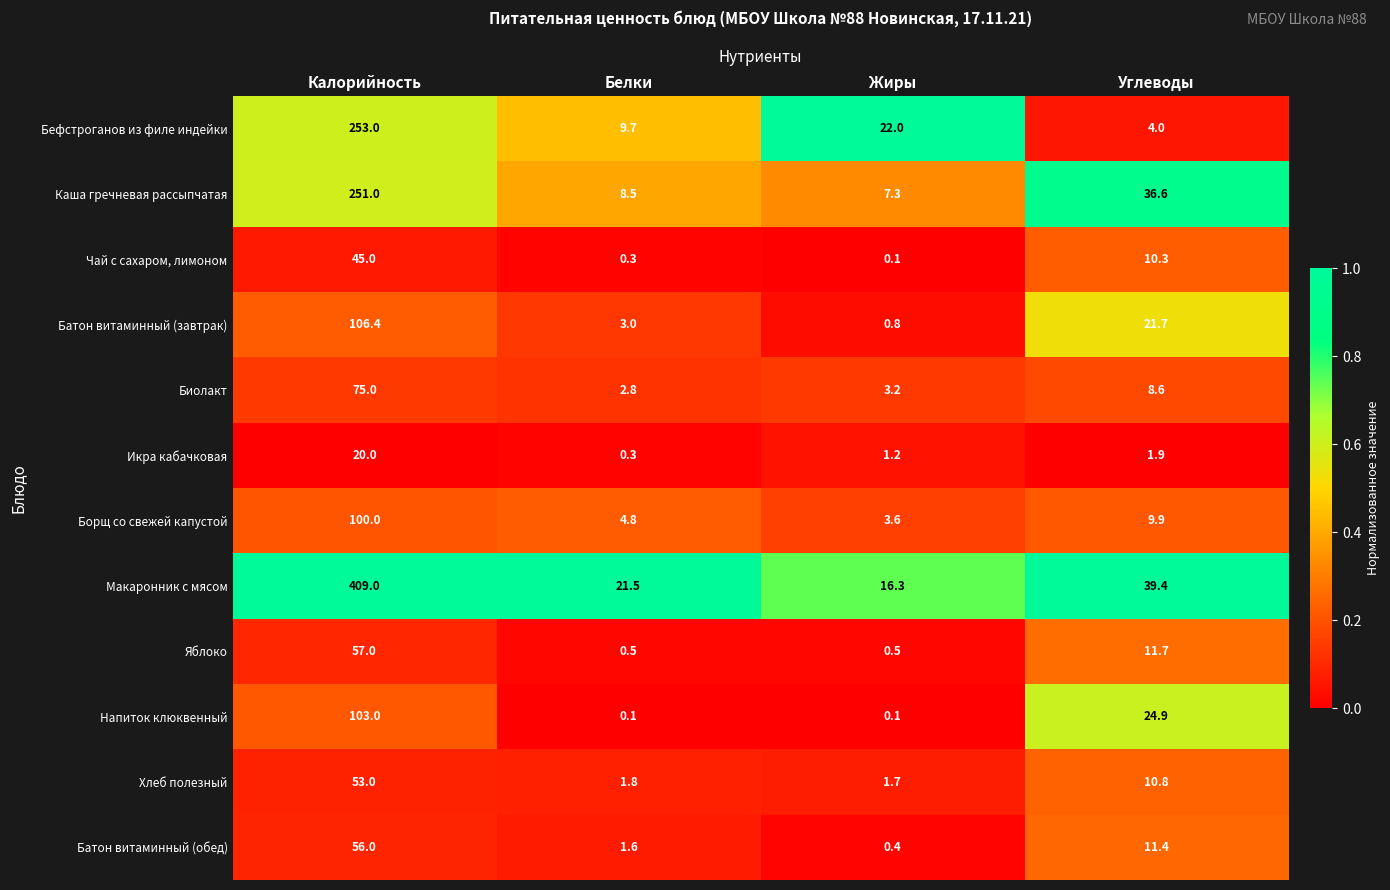

At which category is the sum across all series the highest?

Калорийность